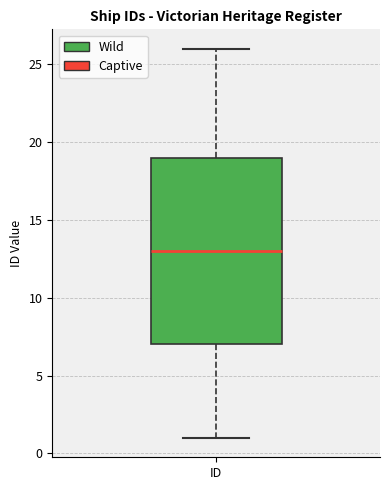

Read this box plot against the y-axis: the position of the median line, the range covered by the box, and the ends of both whiskers. The values are not printed on the chart, so give them approximately, as read against the axis.

median 13, box 7 to 19, whiskers 1 to 26